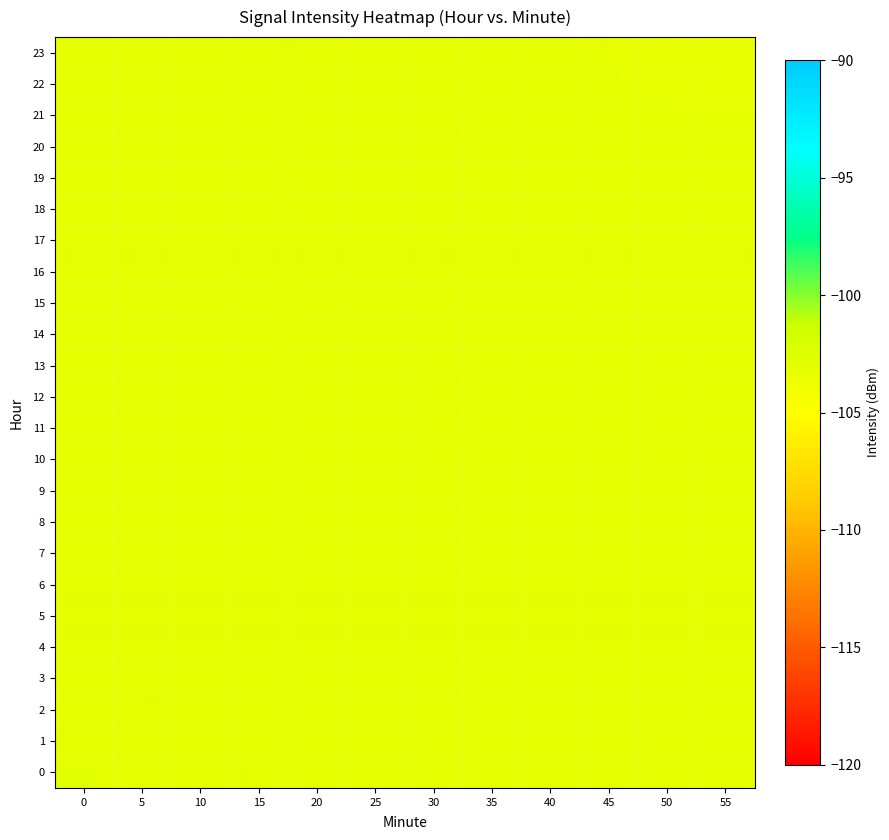

Reading left to right, what are all the values shown in this chart?

0: 0=-102.9	5=-103.0	10=-103.1	15=-103.1	20=-103.2	25=-103.2	30=-103.2	35=-103.2	40=-103.2	45=-103.2	50=-103.2	55=-103.2
1: 0=-103.0	5=-103.0	10=-103.1	15=-103.1	20=-103.2	25=-103.2	30=-103.2	35=-103.2	40=-103.2	45=-103.2	50=-103.2	55=-103.2
2: 0=-103.1	5=-103.1	10=-103.1	15=-103.2	20=-103.2	25=-103.2	30=-103.2	35=-103.2	40=-103.2	45=-103.2	50=-103.2	55=-103.2
3: 0=-103.1	5=-103.1	10=-103.2	15=-103.2	20=-103.2	25=-103.2	30=-103.2	35=-103.2	40=-103.2	45=-103.2	50=-103.2	55=-103.2
4: 0=-103.2	5=-103.2	10=-103.2	15=-103.2	20=-103.2	25=-103.2	30=-103.2	35=-103.2	40=-103.2	45=-103.2	50=-103.2	55=-103.2
5: 0=-103.2	5=-103.2	10=-103.2	15=-103.2	20=-103.2	25=-103.2	30=-103.2	35=-103.2	40=-103.2	45=-103.2	50=-103.2	55=-103.2
6: 0=-103.2	5=-103.2	10=-103.2	15=-103.2	20=-103.2	25=-103.2	30=-103.2	35=-103.2	40=-103.2	45=-103.2	50=-103.2	55=-103.2
7: 0=-103.2	5=-103.2	10=-103.2	15=-103.2	20=-103.2	25=-103.2	30=-103.2	35=-103.2	40=-103.2	45=-103.2	50=-103.2	55=-103.2
8: 0=-103.2	5=-103.2	10=-103.2	15=-103.2	20=-103.2	25=-103.2	30=-103.2	35=-103.2	40=-103.2	45=-103.2	50=-103.2	55=-103.2
9: 0=-103.2	5=-103.2	10=-103.2	15=-103.2	20=-103.2	25=-103.2	30=-103.2	35=-103.2	40=-103.2	45=-103.2	50=-103.2	55=-103.2
10: 0=-103.2	5=-103.2	10=-103.2	15=-103.2	20=-103.2	25=-103.2	30=-103.2	35=-103.2	40=-103.2	45=-103.2	50=-103.2	55=-103.2
11: 0=-103.2	5=-103.2	10=-103.2	15=-103.2	20=-103.2	25=-103.2	30=-103.2	35=-103.2	40=-103.2	45=-103.2	50=-103.2	55=-103.2
12: 0=-103.2	5=-103.2	10=-103.2	15=-103.2	20=-103.2	25=-103.2	30=-103.2	35=-103.2	40=-103.2	45=-103.2	50=-103.2	55=-103.2
13: 0=-103.2	5=-103.2	10=-103.2	15=-103.2	20=-103.2	25=-103.2	30=-103.2	35=-103.2	40=-103.2	45=-103.2	50=-103.2	55=-103.2
14: 0=-103.2	5=-103.2	10=-103.2	15=-103.2	20=-103.2	25=-103.2	30=-103.2	35=-103.2	40=-103.2	45=-103.2	50=-103.2	55=-103.2
15: 0=-103.2	5=-103.2	10=-103.2	15=-103.2	20=-103.2	25=-103.2	30=-103.2	35=-103.2	40=-103.2	45=-103.2	50=-103.2	55=-103.2
16: 0=-103.2	5=-103.2	10=-103.2	15=-103.2	20=-103.2	25=-103.2	30=-103.2	35=-103.2	40=-103.2	45=-103.2	50=-103.2	55=-103.2
17: 0=-103.2	5=-103.2	10=-103.2	15=-103.2	20=-103.2	25=-103.2	30=-103.2	35=-103.2	40=-103.2	45=-103.2	50=-103.2	55=-103.2
18: 0=-103.2	5=-103.2	10=-103.2	15=-103.2	20=-103.2	25=-103.2	30=-103.2	35=-103.2	40=-103.2	45=-103.2	50=-103.2	55=-103.2
19: 0=-103.2	5=-103.2	10=-103.2	15=-103.2	20=-103.2	25=-103.2	30=-103.2	35=-103.2	40=-103.2	45=-103.2	50=-103.2	55=-103.2
20: 0=-103.2	5=-103.2	10=-103.2	15=-103.2	20=-103.2	25=-103.2	30=-103.2	35=-103.2	40=-103.2	45=-103.2	50=-103.2	55=-103.2
21: 0=-103.2	5=-103.2	10=-103.2	15=-103.2	20=-103.2	25=-103.2	30=-103.2	35=-103.2	40=-103.2	45=-103.2	50=-103.2	55=-103.2
22: 0=-103.2	5=-103.2	10=-103.2	15=-103.2	20=-103.2	25=-103.2	30=-103.2	35=-103.2	40=-103.2	45=-103.2	50=-103.3	55=-103.4
23: 0=-103.2	5=-103.2	10=-103.2	15=-103.2	20=-103.2	25=-103.2	30=-103.2	35=-103.2	40=-103.2	45=-103.2	50=-103.4	55=-103.4